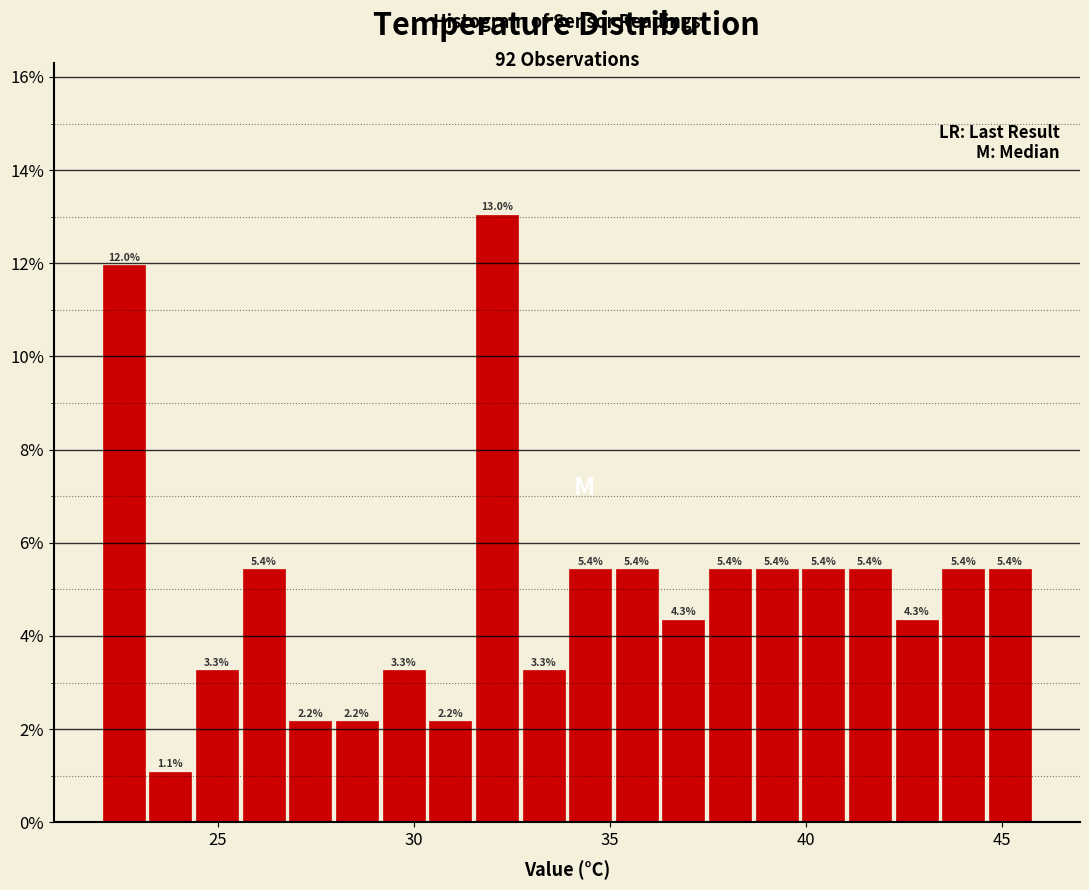

Read against the x-axis, roughly where is the centre of the tallest bar?

32.0